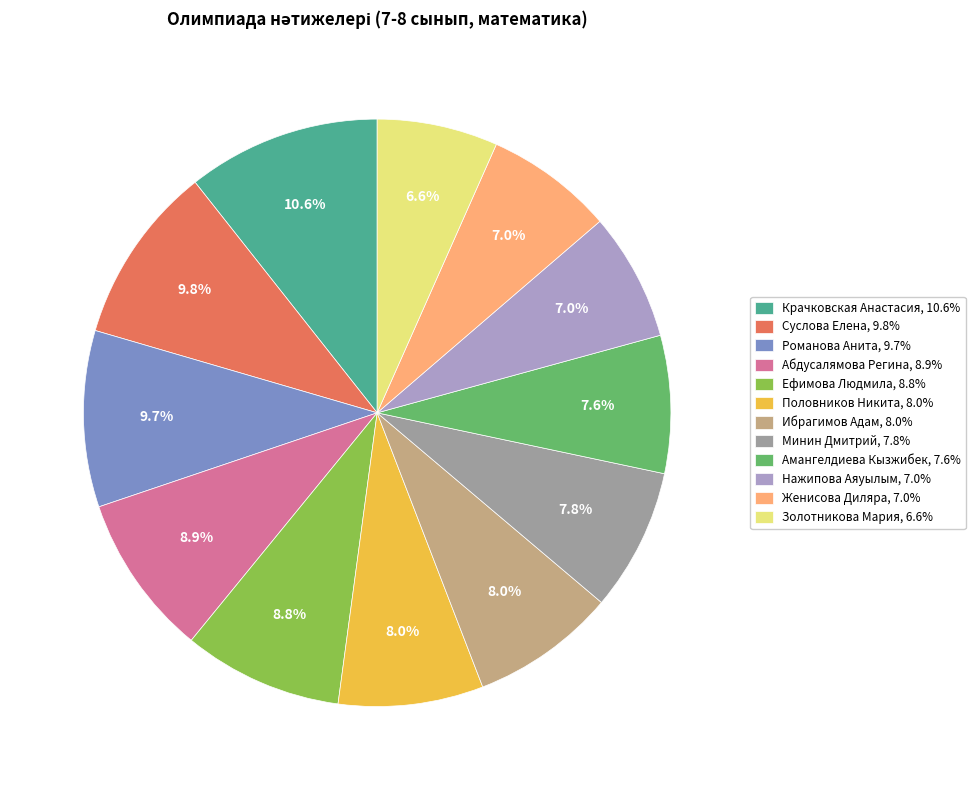

Approximately how many times larger is the value at Амангелдиева Кызжибек compared to Нажипова Аяуылым?

1.1